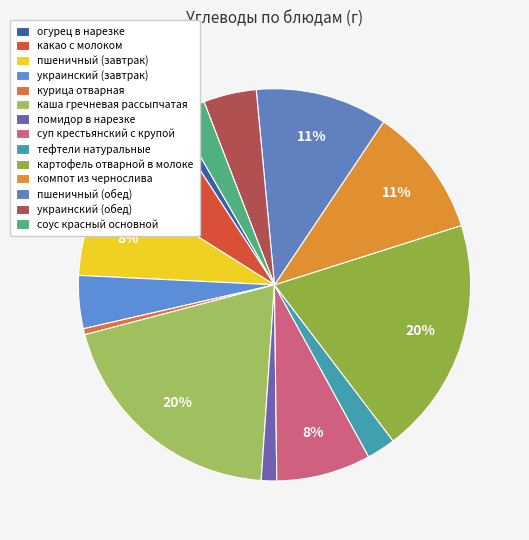

Count the number of slices in the pie.

14